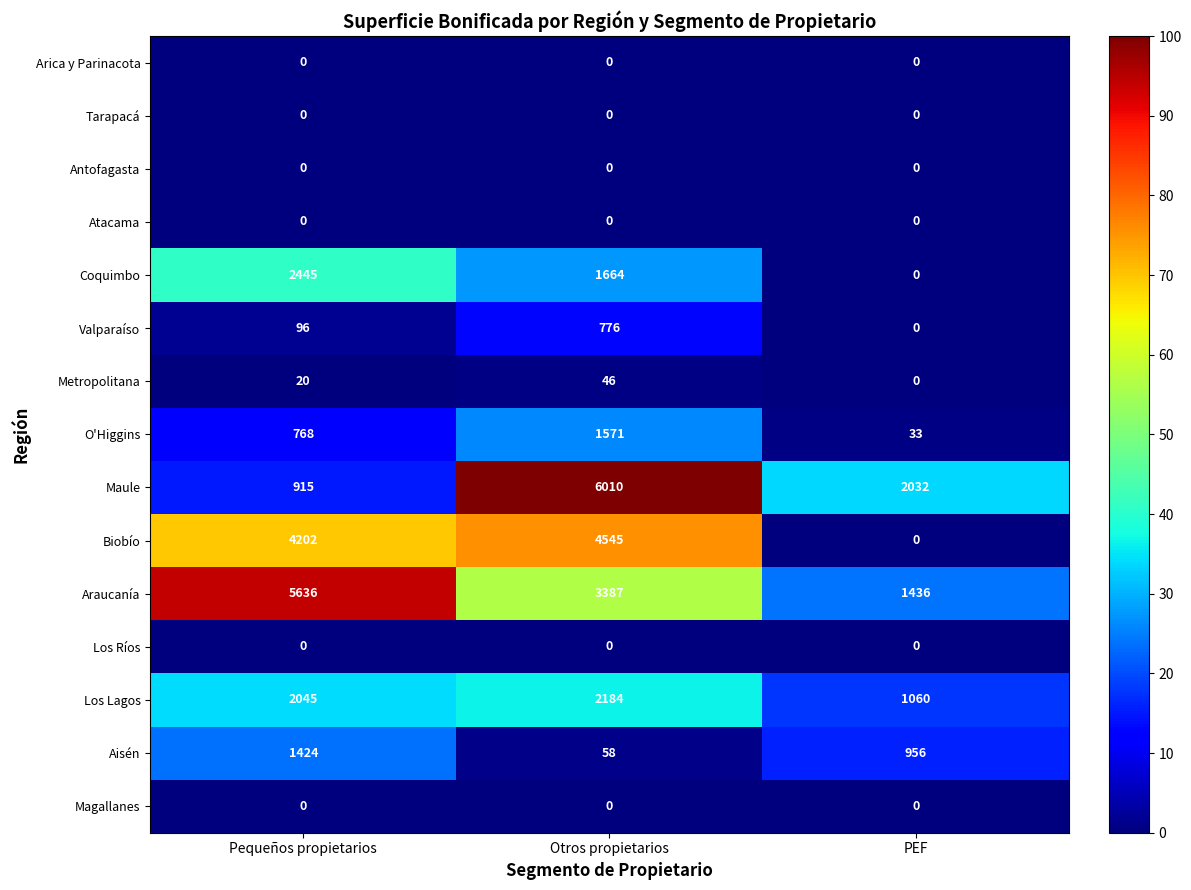

The Aisén series shows 956 at PEF. True or false?

True